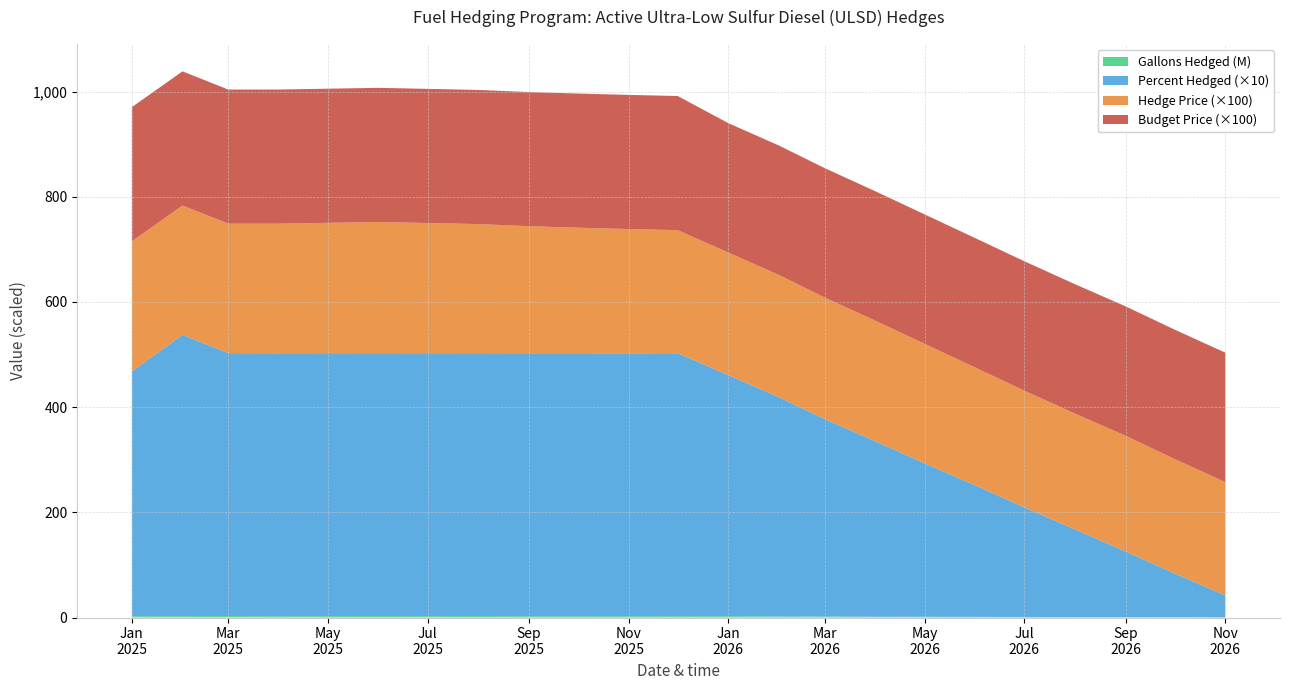

Reading right to left, list all the values displayed in this chart.

Gallons Hedged: 198774.0	410897.0	610680.0	882994.0	1064982.0	1322627.0	1507352.0	1629126.0	2023240.0	1995355.0	2427385.0	2503697.0	2387391.0	2466371.0	2443308.0	2649408.0	2556244.0	2645466.0	2584179.0	2443787.0	2697726.0	2560941.0	2464206.0
Percent Hedged: 4.2	8.3	12.5	16.7	20.8	25.0	29.2	33.3	37.5	41.7	45.8	50.0	50.0	50.0	50.0	50.0	50.0	50.0	50.0	50.0	50.0	53.5	46.5
Weighted Avg Hedge Price: 2.2	2.2	2.2	2.2	2.2	2.2	2.3	2.3	2.3	2.3	2.3	2.3	2.4	2.4	2.4	2.5	2.5	2.5	2.5	2.5	2.5	2.5	2.5
2024 Budget Price: 2.5	2.5	2.5	2.5	2.5	2.5	2.5	2.5	2.5	2.5	2.5	2.5	2.5	2.5	2.5	2.5	2.5	2.5	2.5	2.5	2.5	2.5	2.5